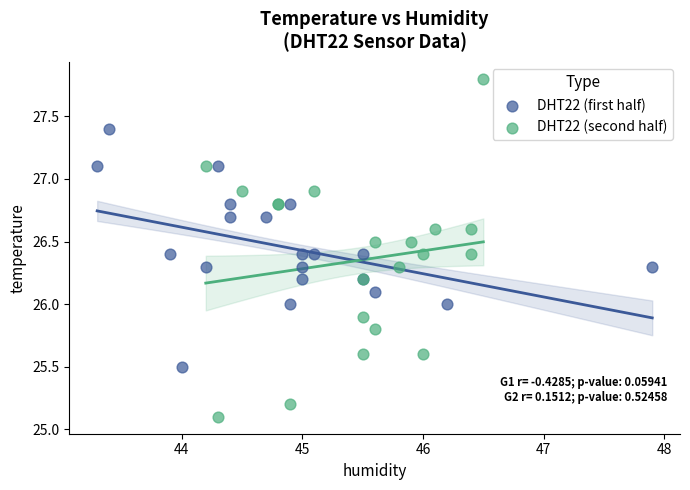

Which series contains the highest Y value?

DHT22 (second half)